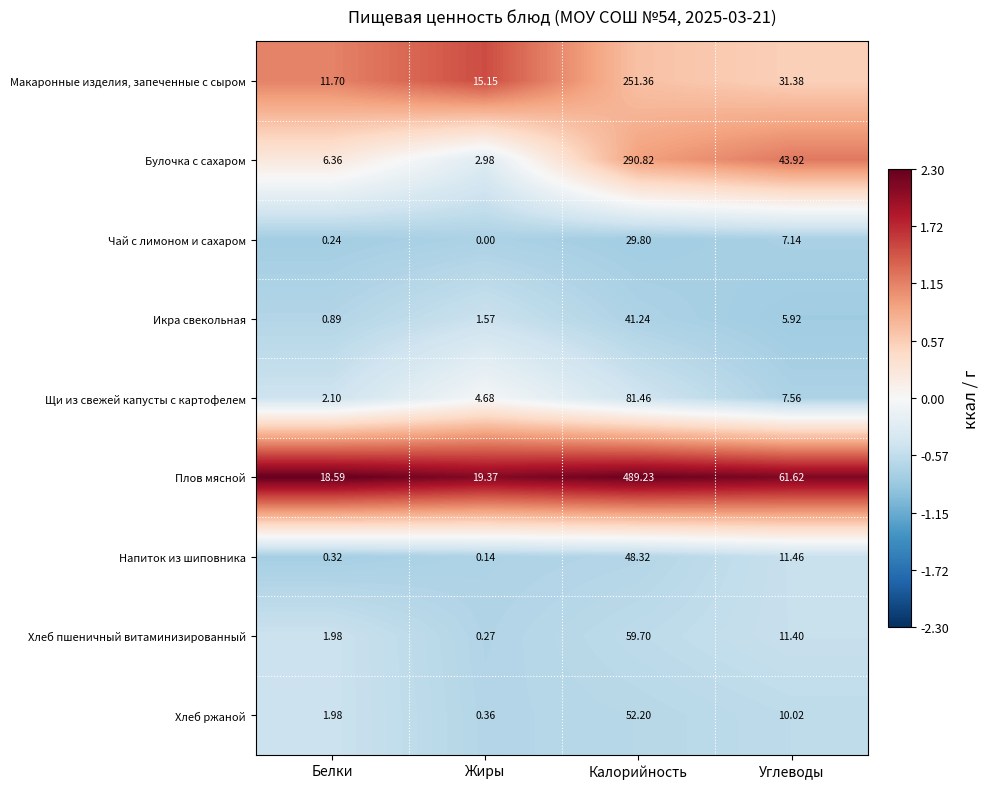

Which series has the largest total across all categories?

Плов мясной